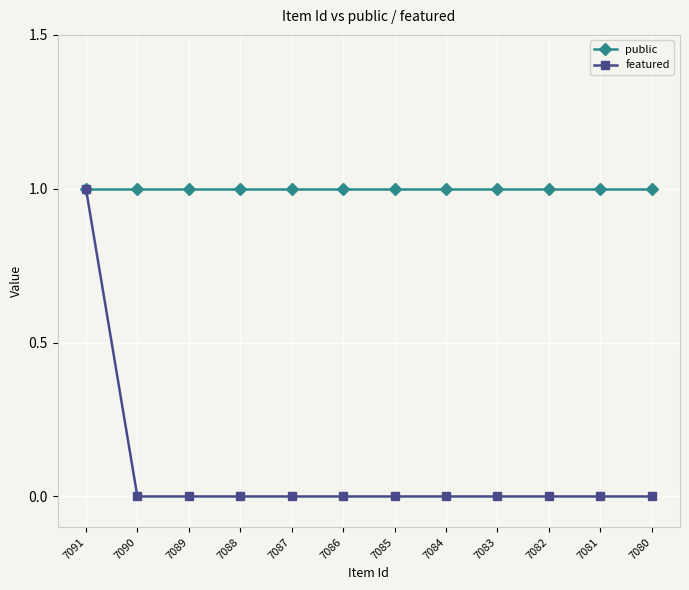

Which series has the largest range (max minus min)?

featured